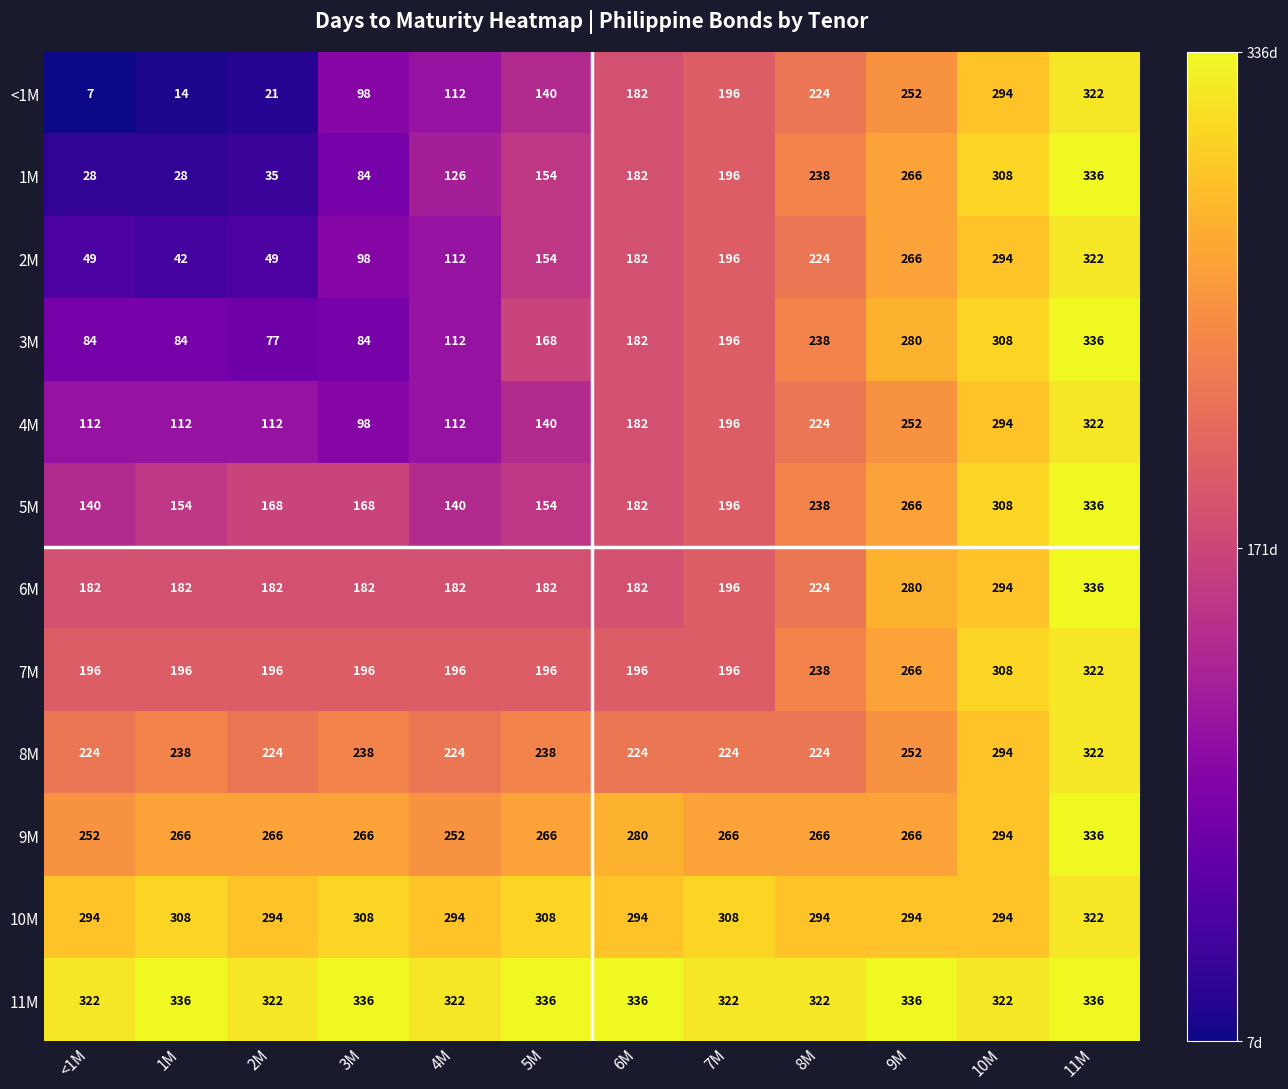

How many data points does each series have?

12